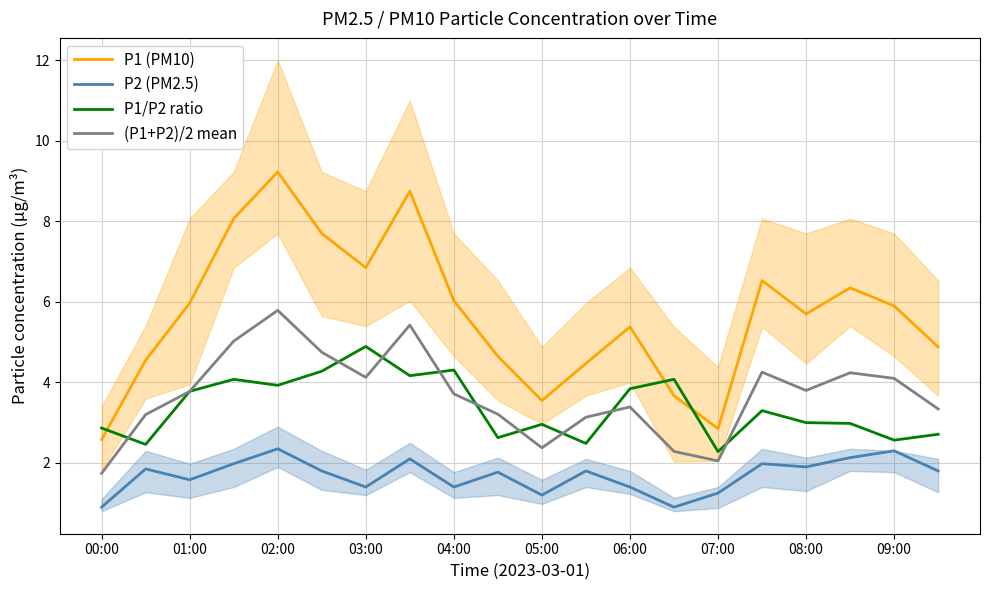

What is the value of the P1/P2 ratio point at the 8th from the left?

4.2